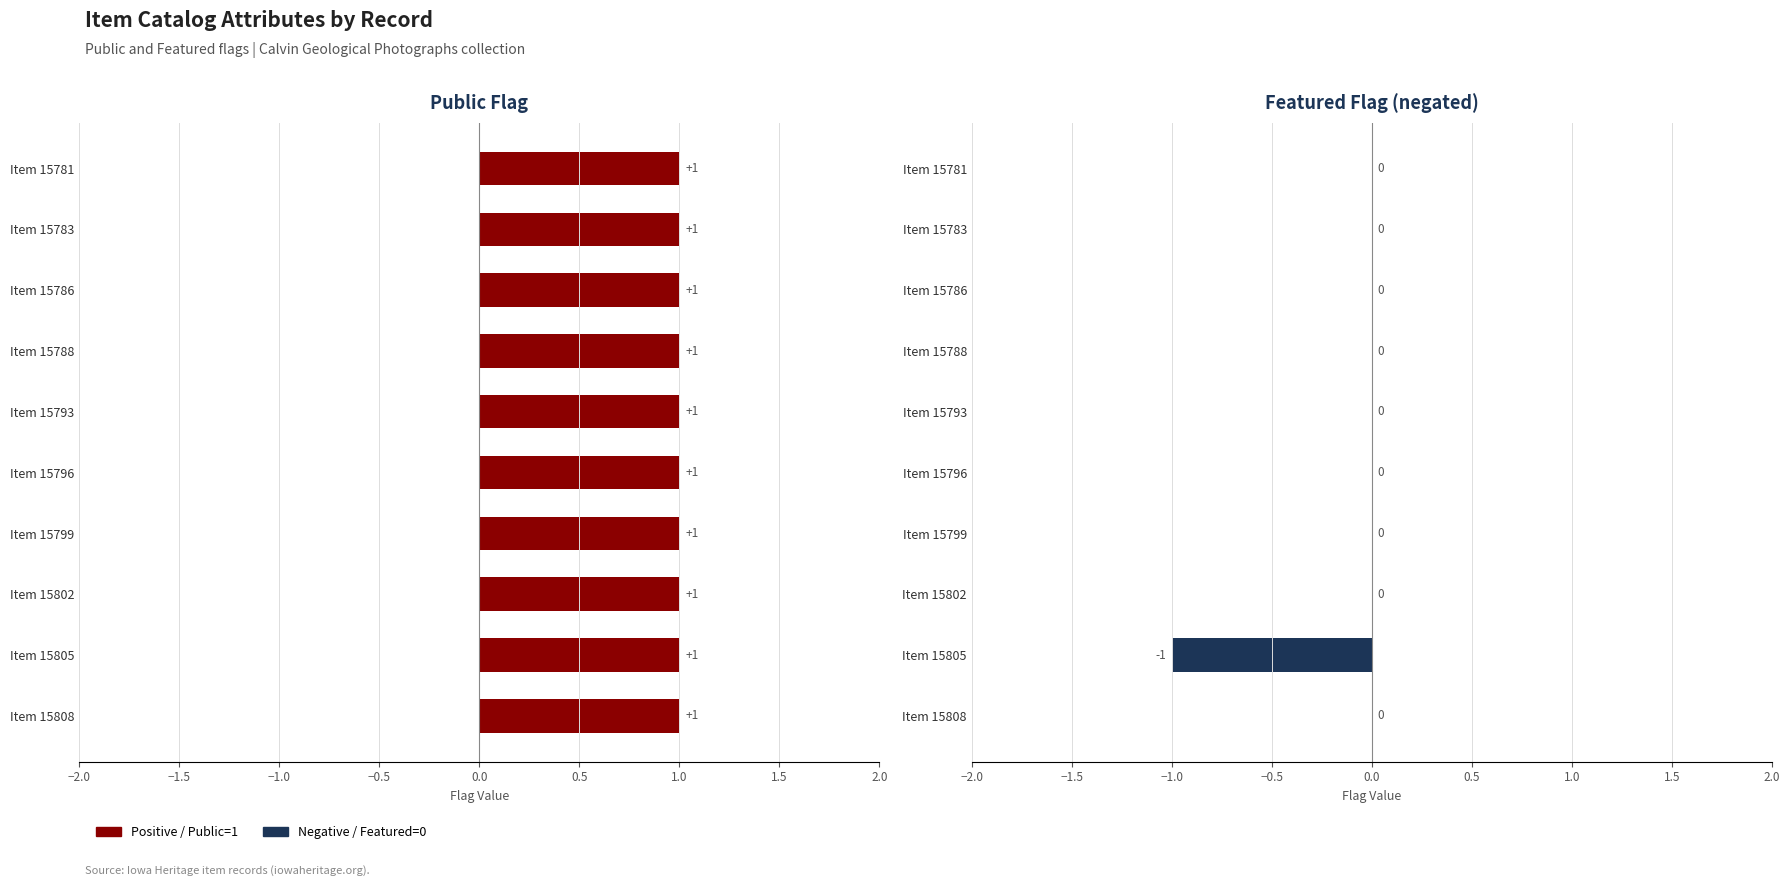

How many values are between 0 and 1?

9